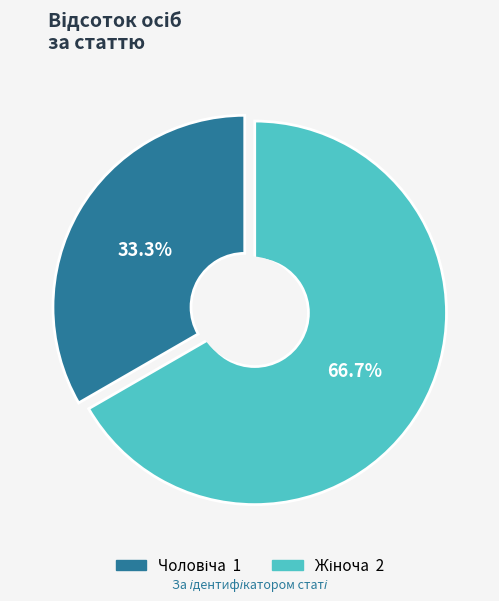

To the nearest percent, what portion does Чоловіча represent?

33%